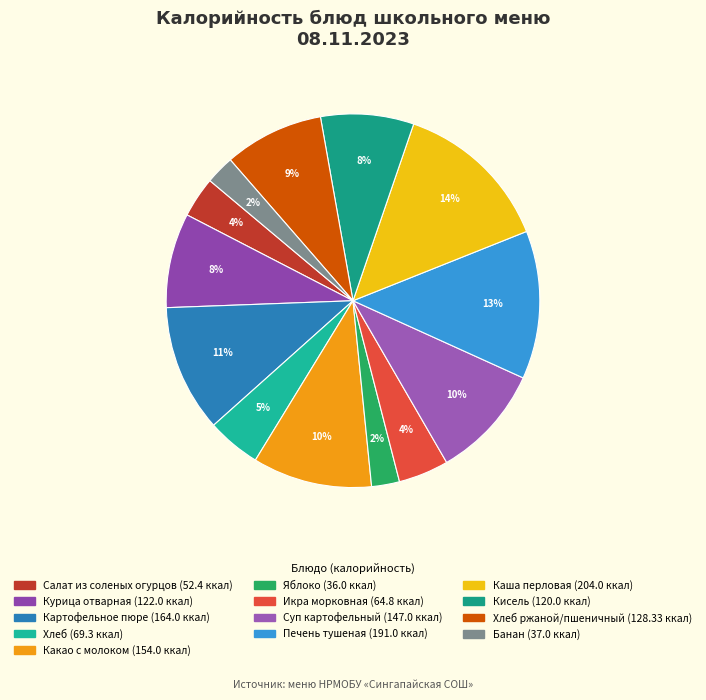

How many segments does this pie chart have?

13